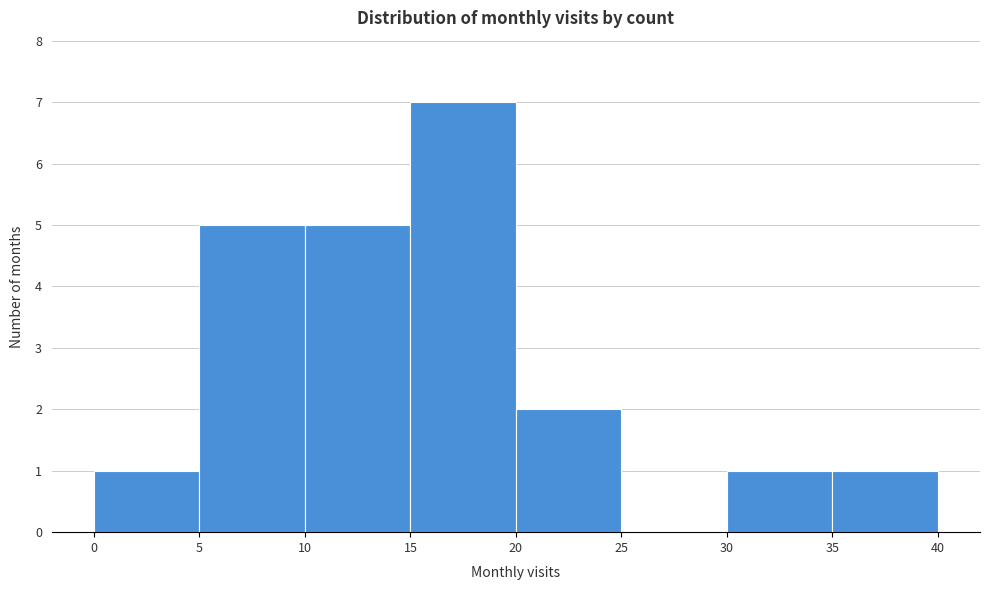

Which range on the x-axis has the tallest bar?

15 to 20